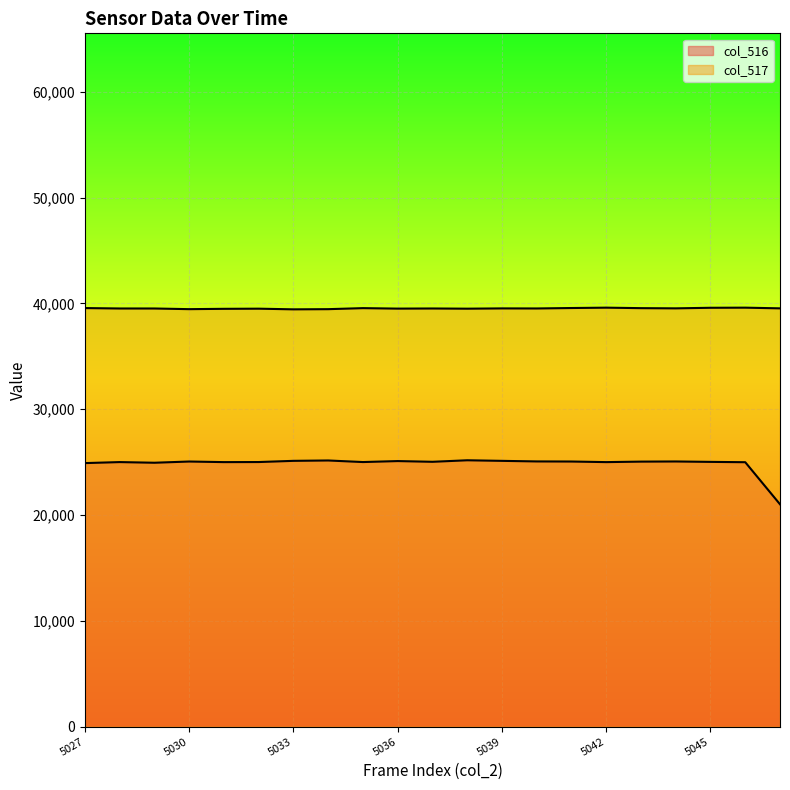

Rank the categories by col_516 value from lowest to highest.

5047, 5027, 5029, 5046, 5031, 5042, 5028, 5035, 5032, 5045, 5037, 5043, 5030, 5041, 5044, 5040, 5036, 5039, 5033, 5034, 5038